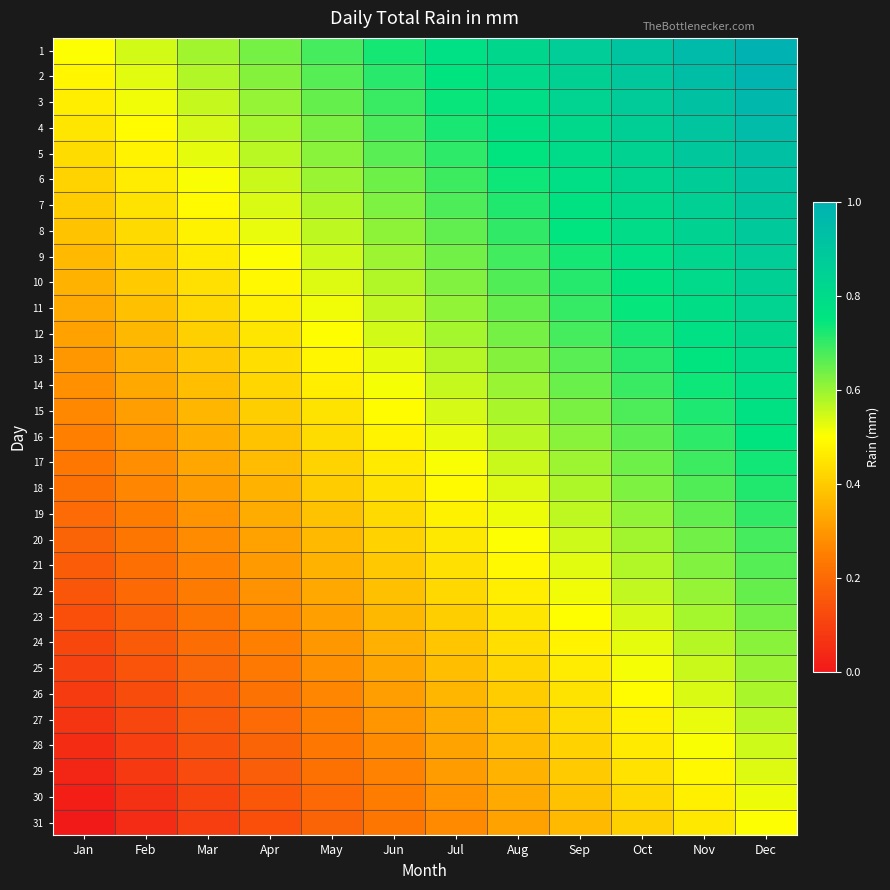

Which series has the largest total across all categories?

1